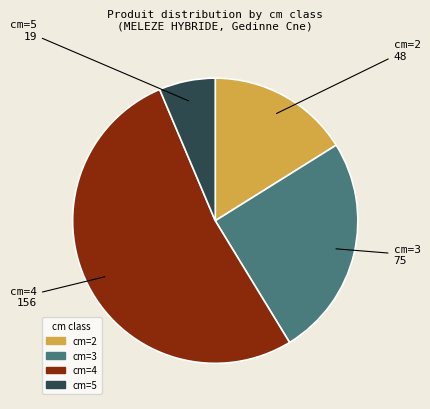

What is the largest slice in the pie chart?

cm=4